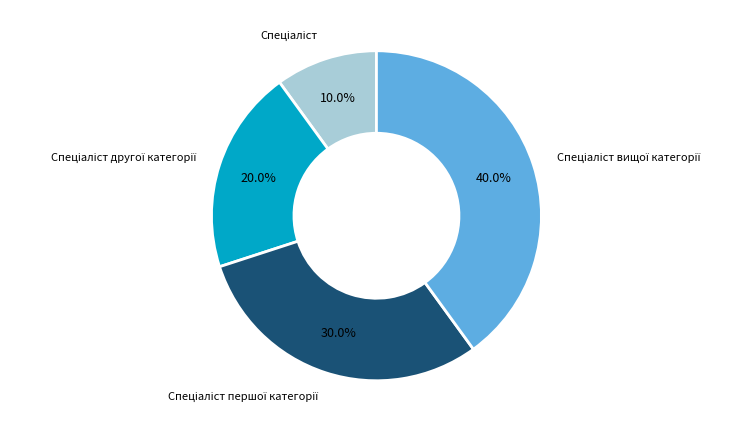

Is there any slice that represents more than half of the pie?

No